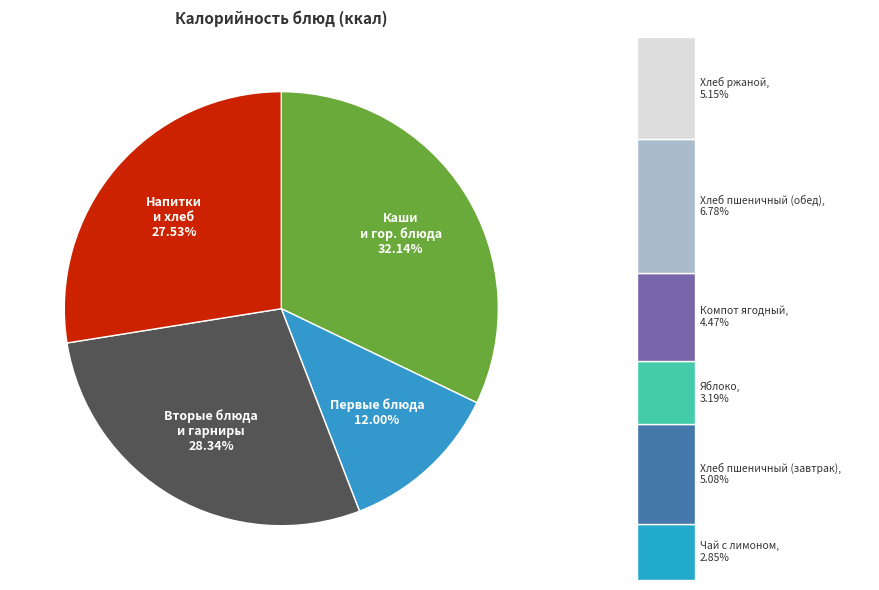

Is the sum of Вторые блюда и гарниры and Первые блюда greater than half?

No